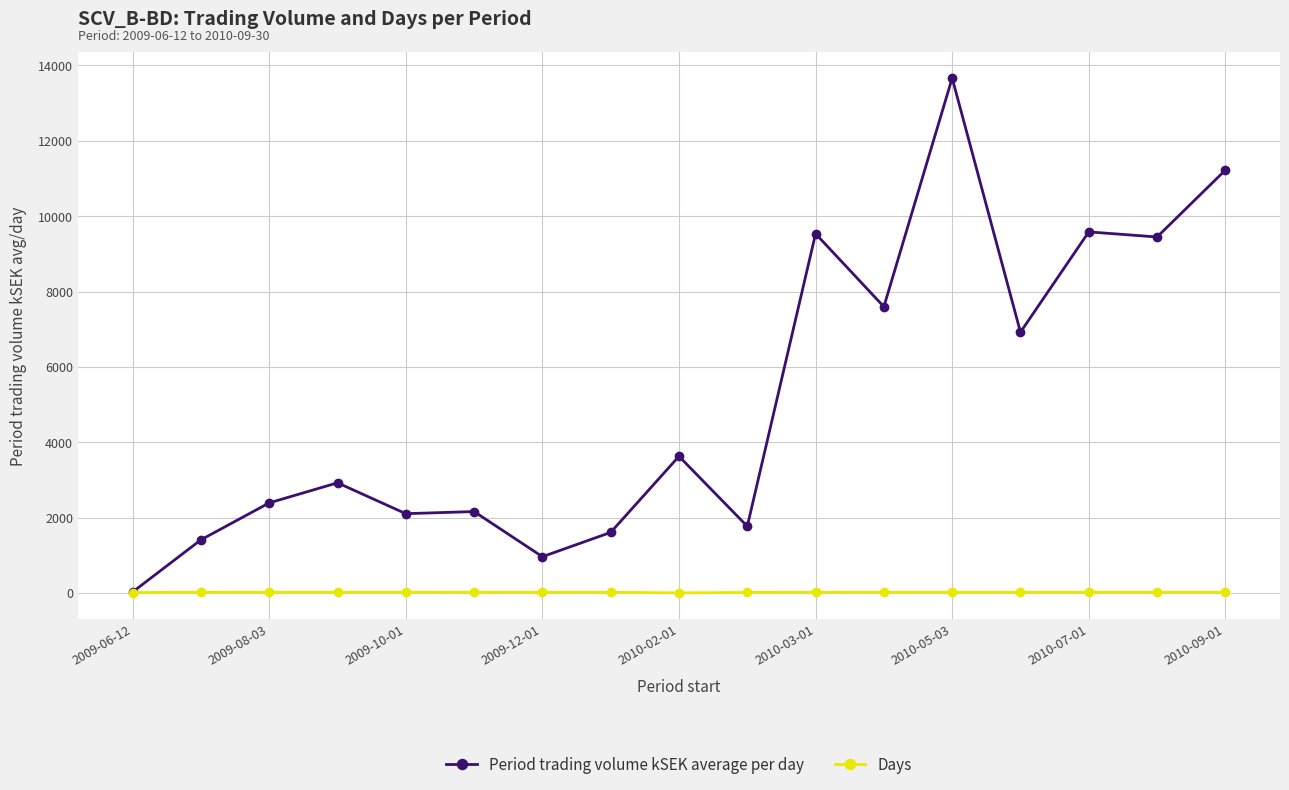

How many lines are shown in the chart?

2